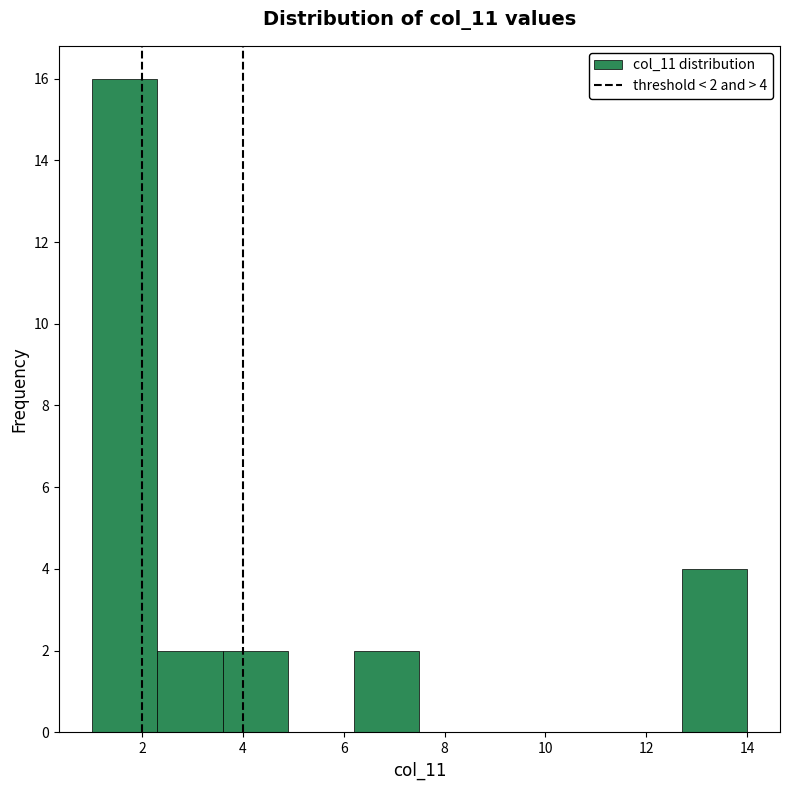

Which range on the x-axis has the tallest bar?

1.0 to 2.3